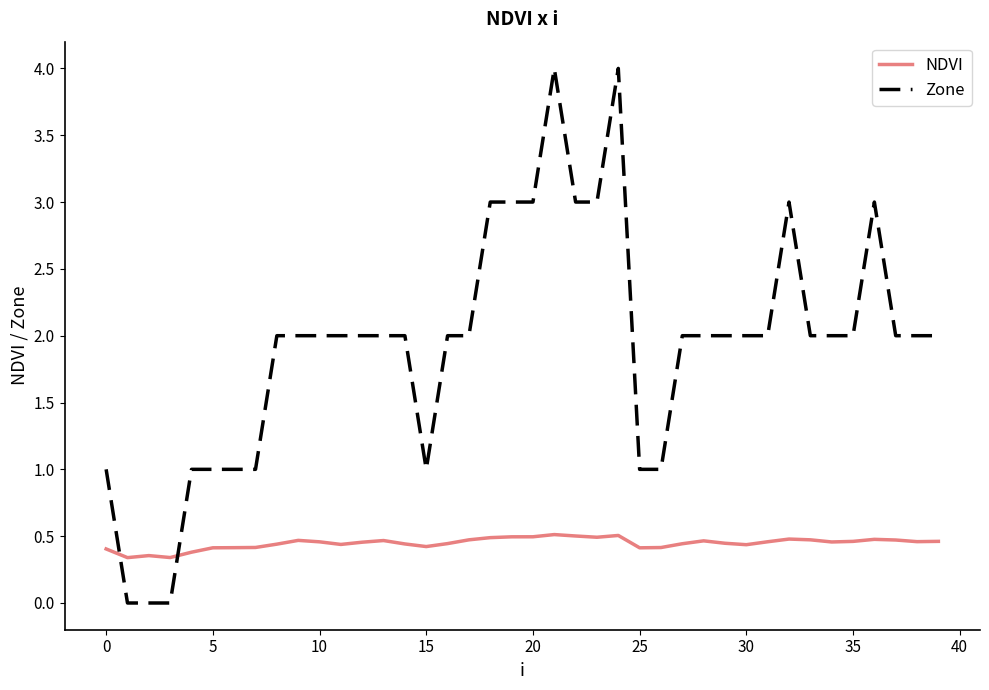

True or false: NDVI and Zone intersect in this chart.

True